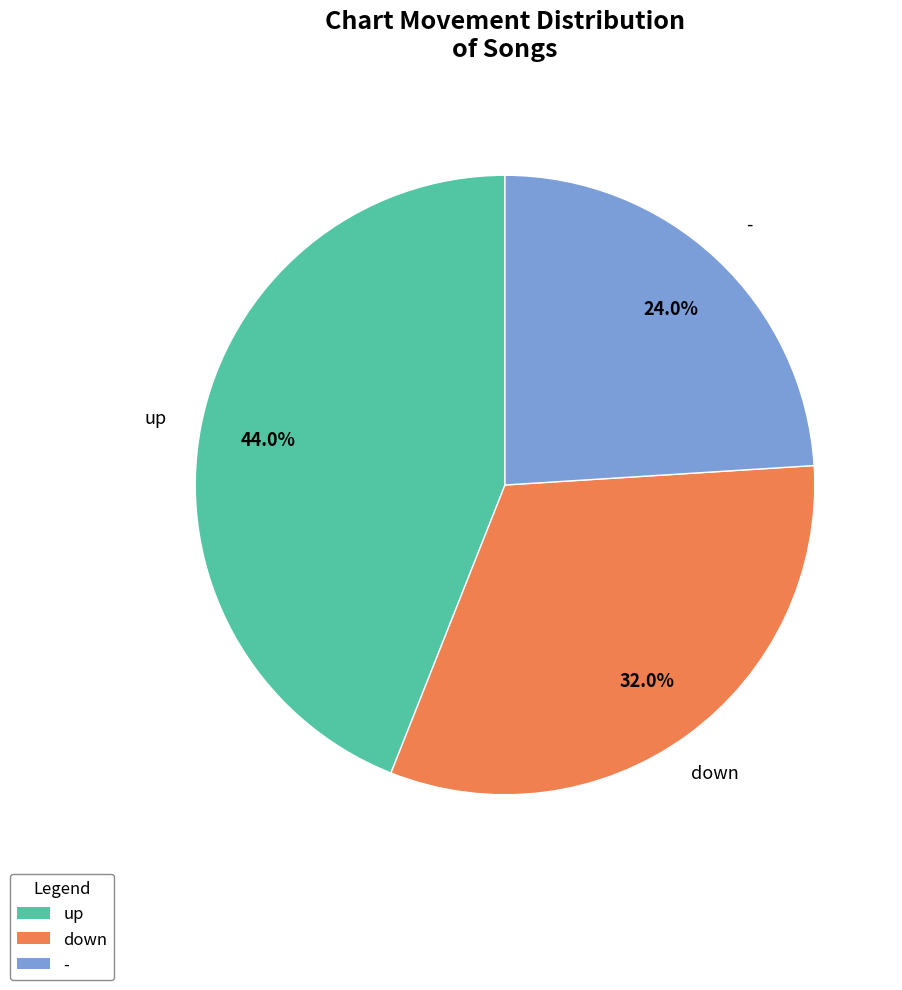

Is there any slice that represents more than half of the pie?

No